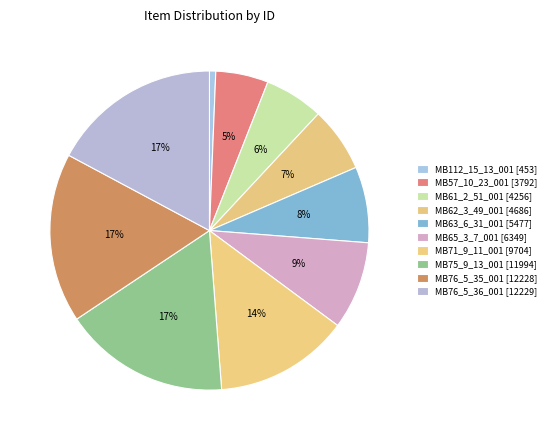

The MB76_5_35_001 [12228] slice represents 17% of the pie. True or false?

True